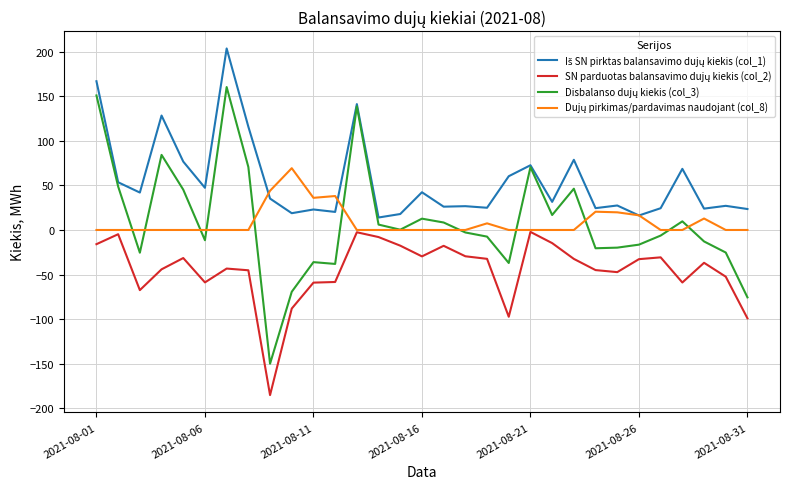

How many lines are shown in the chart?

4